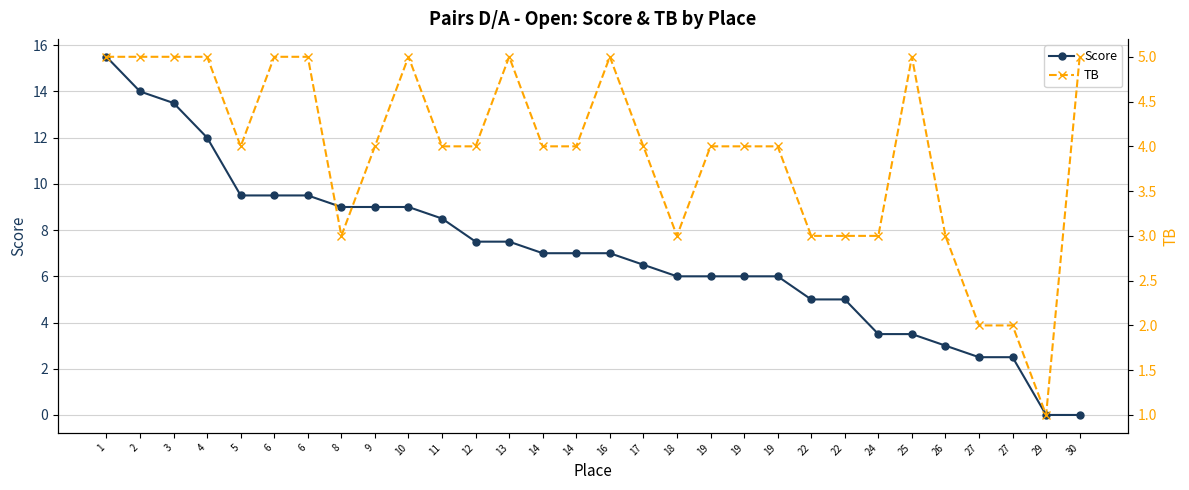

Reading right to left, what are all the values shown in this chart?

Score: 30=0.0	29=0.0	27=2.5	27=2.5	26=3.0	25=3.5	24=3.5	22=5.0	22=5.0	19=6.0	19=6.0	19=6.0	18=6.0	17=6.5	16=7.0	14=7.0	14=7.0	13=7.5	12=7.5	11=8.5	10=9.0	9=9.0	8=9.0	6=9.5	6=9.5	5=9.5	4=12.0	3=13.5	2=14.0	1=15.5
TB: 30=5.0	29=1.0	27=2.0	27=2.0	26=3.0	25=5.0	24=3.0	22=3.0	22=3.0	19=4.0	19=4.0	19=4.0	18=3.0	17=4.0	16=5.0	14=4.0	14=4.0	13=5.0	12=4.0	11=4.0	10=5.0	9=4.0	8=3.0	6=5.0	6=5.0	5=4.0	4=5.0	3=5.0	2=5.0	1=5.0